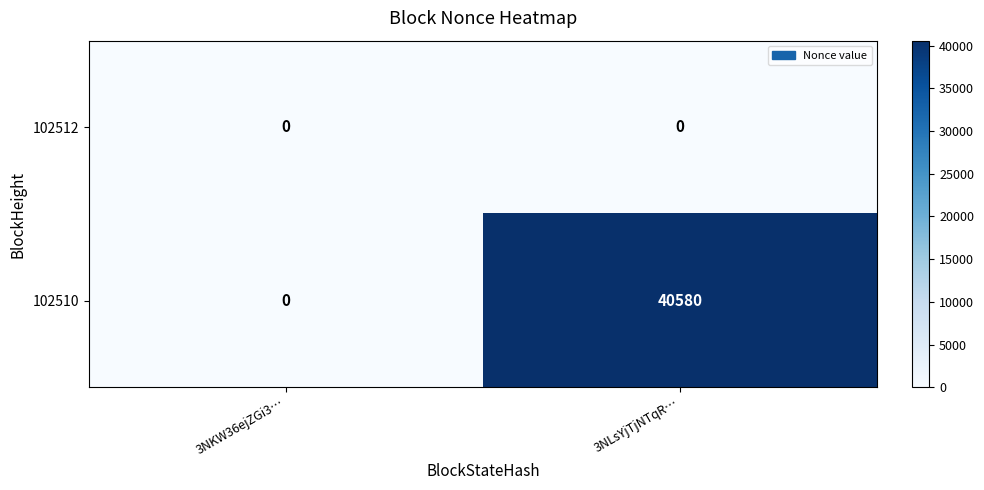

Rank the series by their average value, from highest to lowest.

102510, 102512